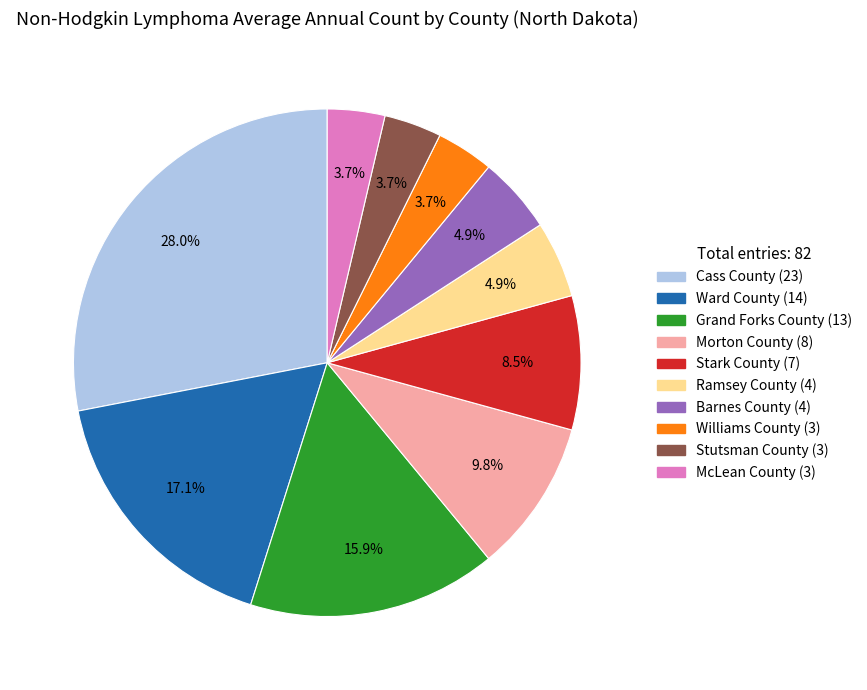

Which slice is the largest?

Cass County